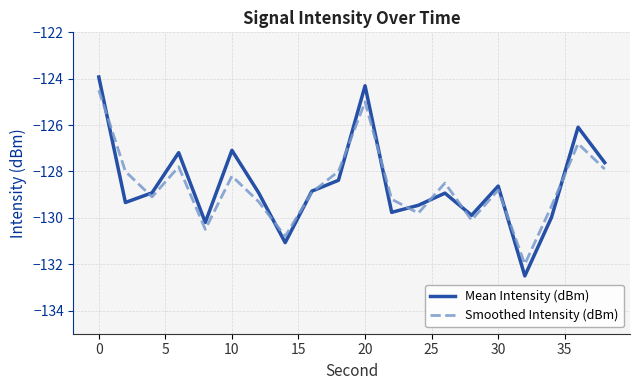

After their last crossing, which series has the higher values: Mean Intensity (dBm) or Smoothed Intensity (dBm)?

Mean Intensity (dBm)